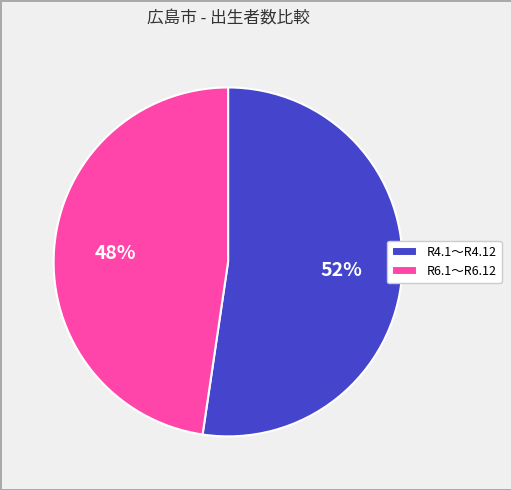

Which slice is the smallest?

R6.1〜R6.12